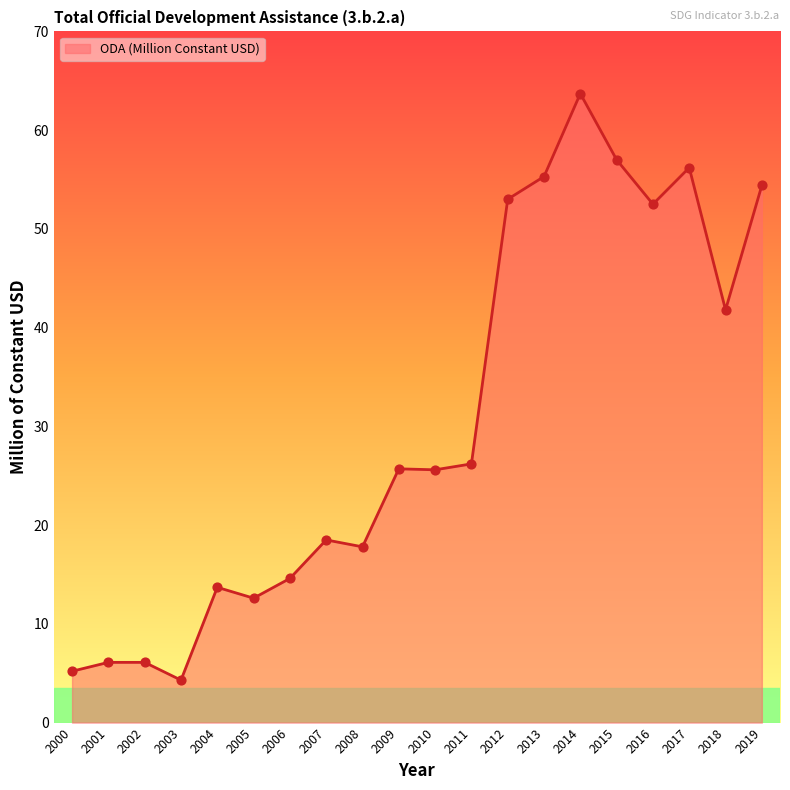

Approximately how many times larger is the value at 2016 compared to 2008?

2.9